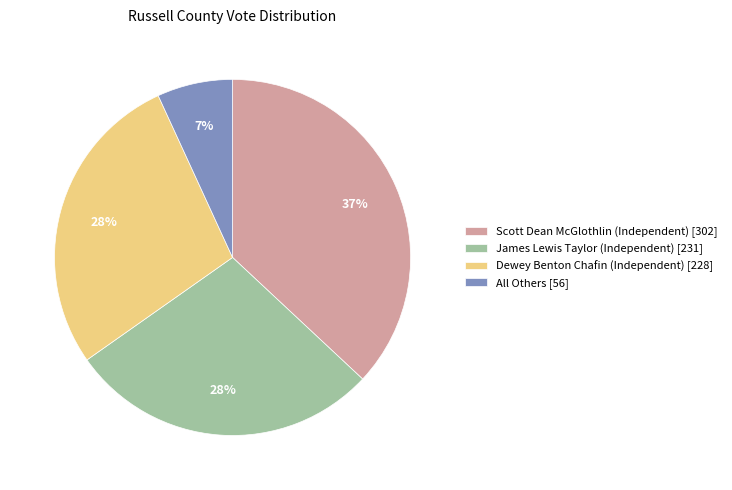

What percentage is the James Lewis Taylor (Independent) slice, to the nearest percent?

28%